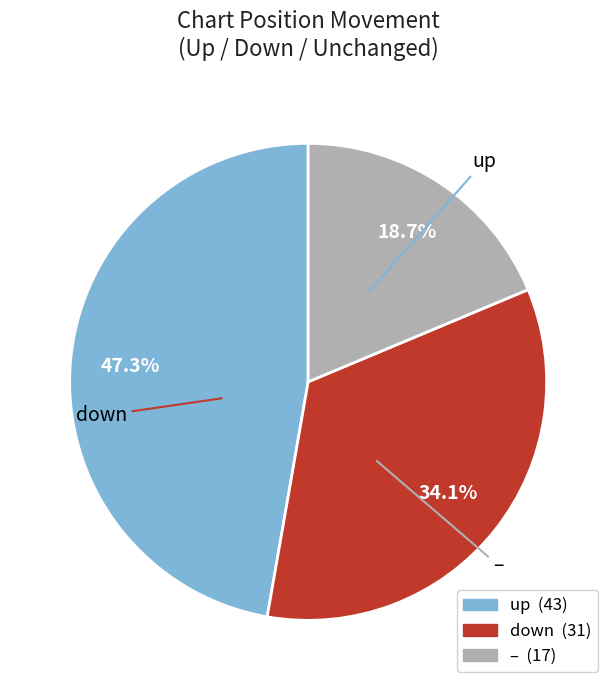

Is there any slice that represents more than half of the pie?

No